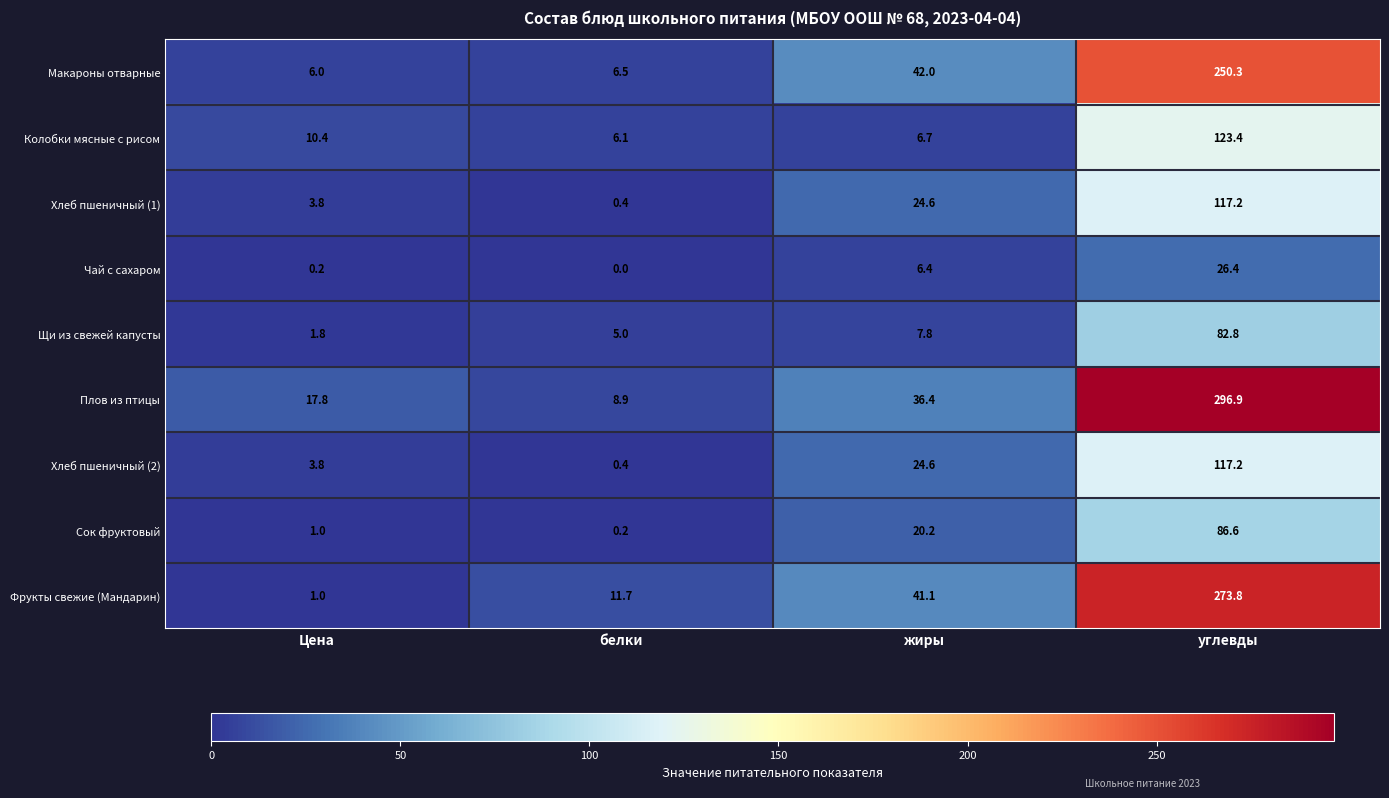

The Щи из свежей капусты series shows 7.4 at белки. True or false?

False